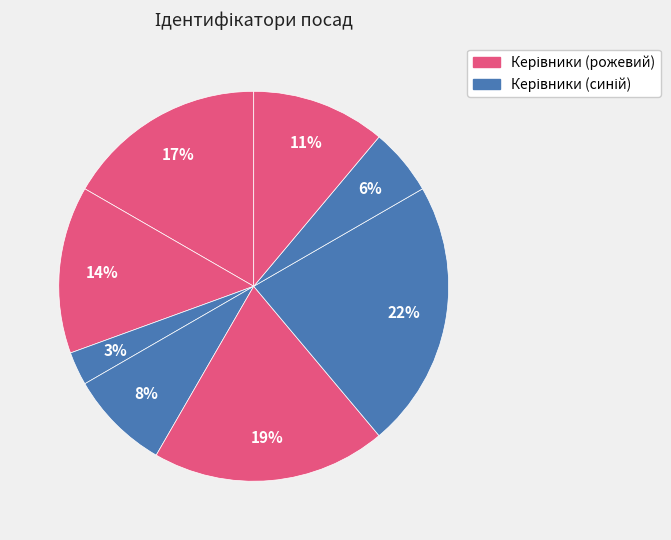

How many segments does this pie chart have?

8